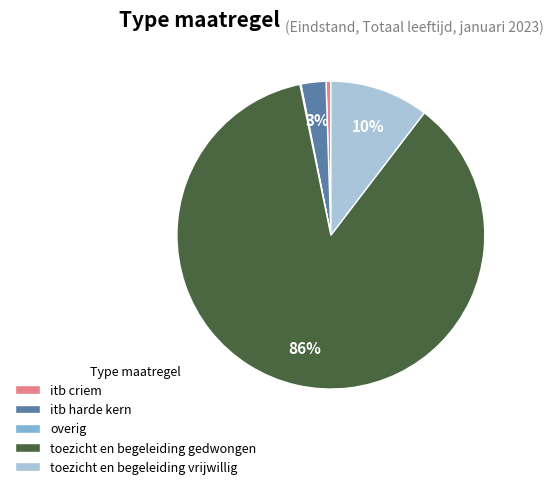

Which category has the biggest portion of the pie?

toezicht en begeleiding gedwongen